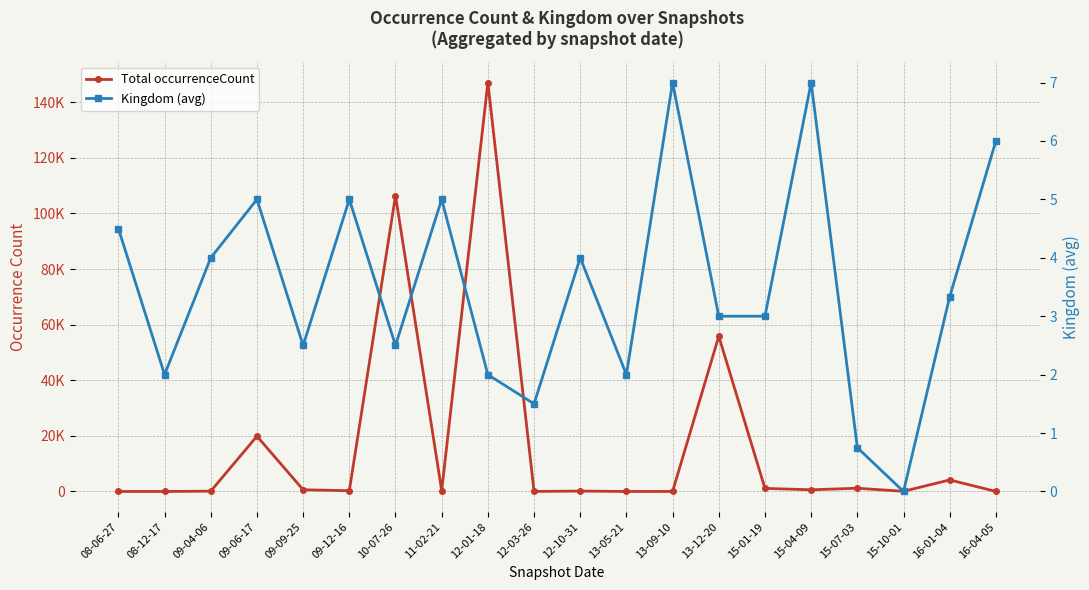

Is it true that Kingdom (avg) equals 10.0 at 16-04-05?

False